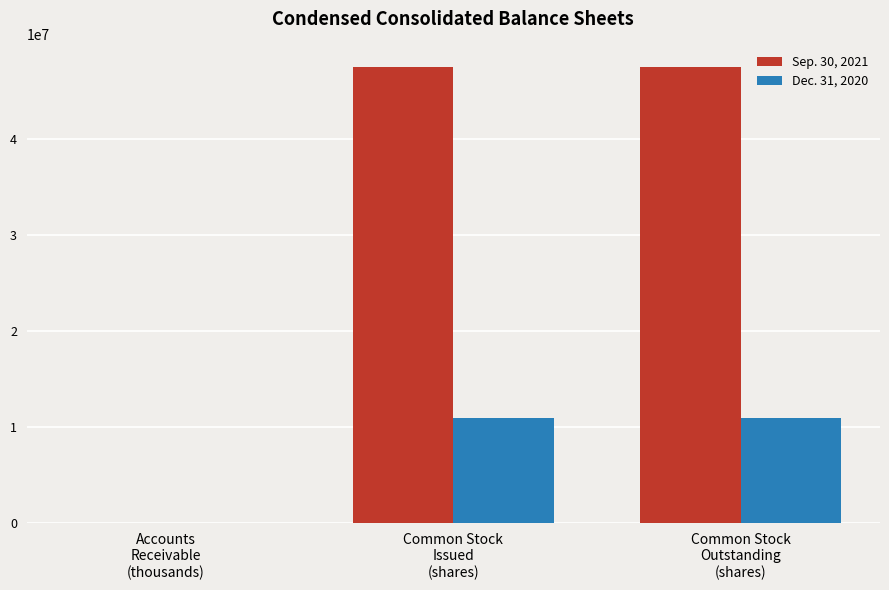

What are all the series names shown in the legend?

Sep. 30, 2021, Dec. 31, 2020